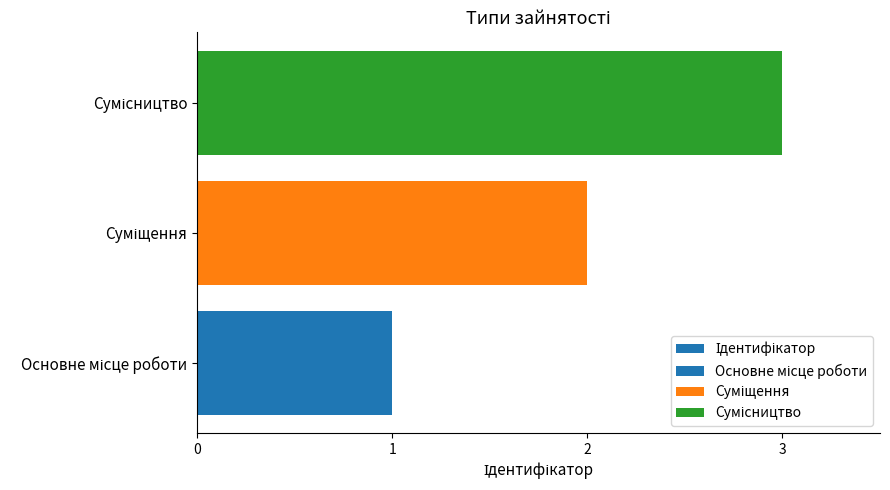

What is the minimum value shown in the chart?

1